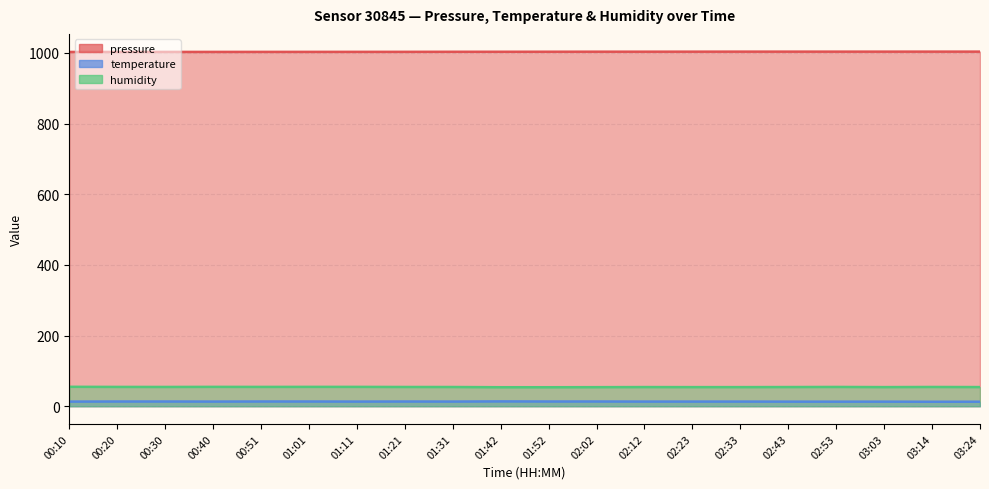

How many interior local valleys does the temperature series have?

7